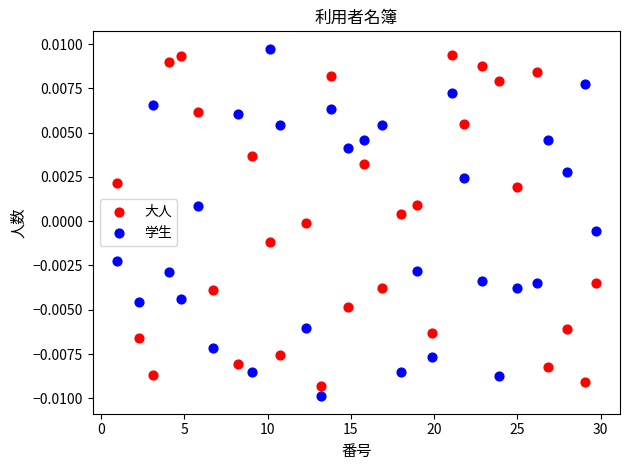

Which series reaches the minimum Y coordinate?

学生